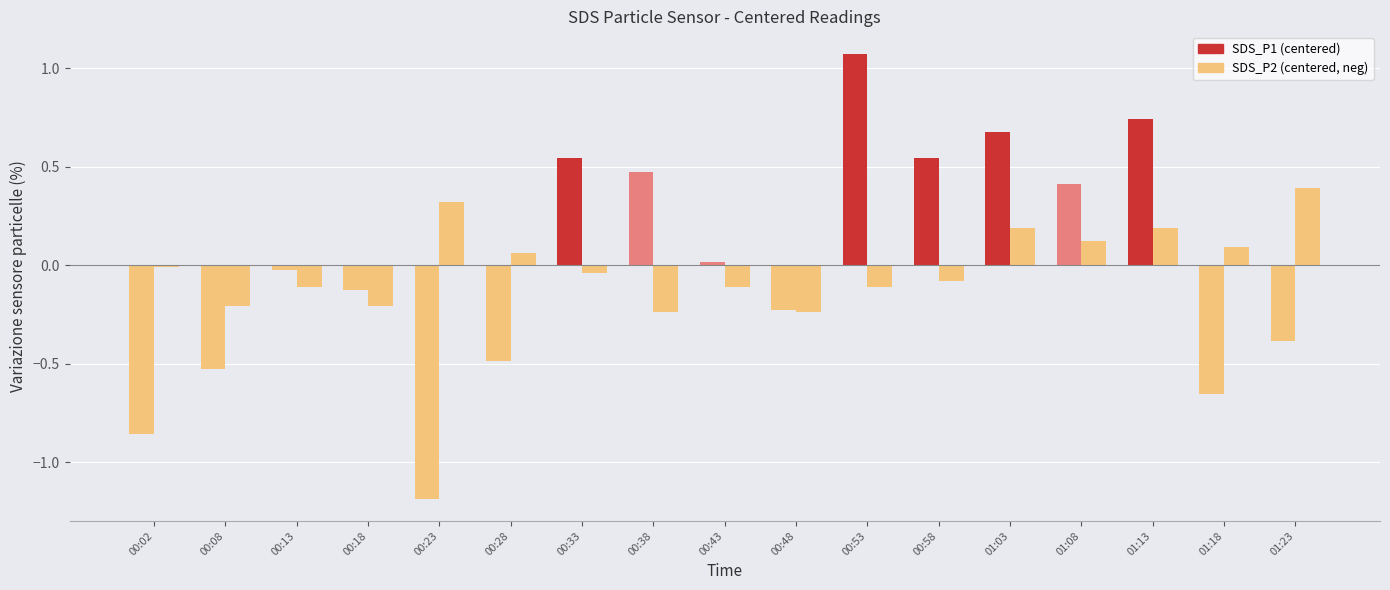

Count the number of data series in this chart.

2